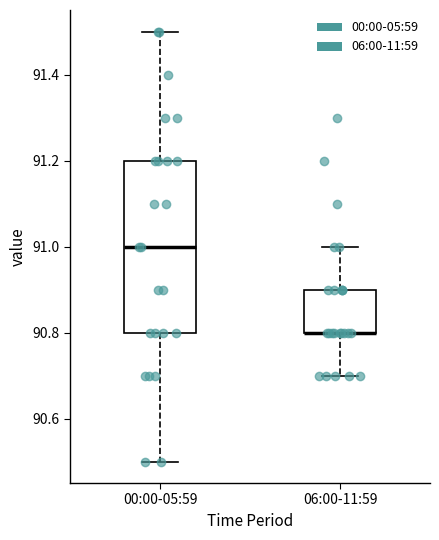

Comparing the boxes themselves (not the whiskers), which one is the tallest?

00:00-05:59